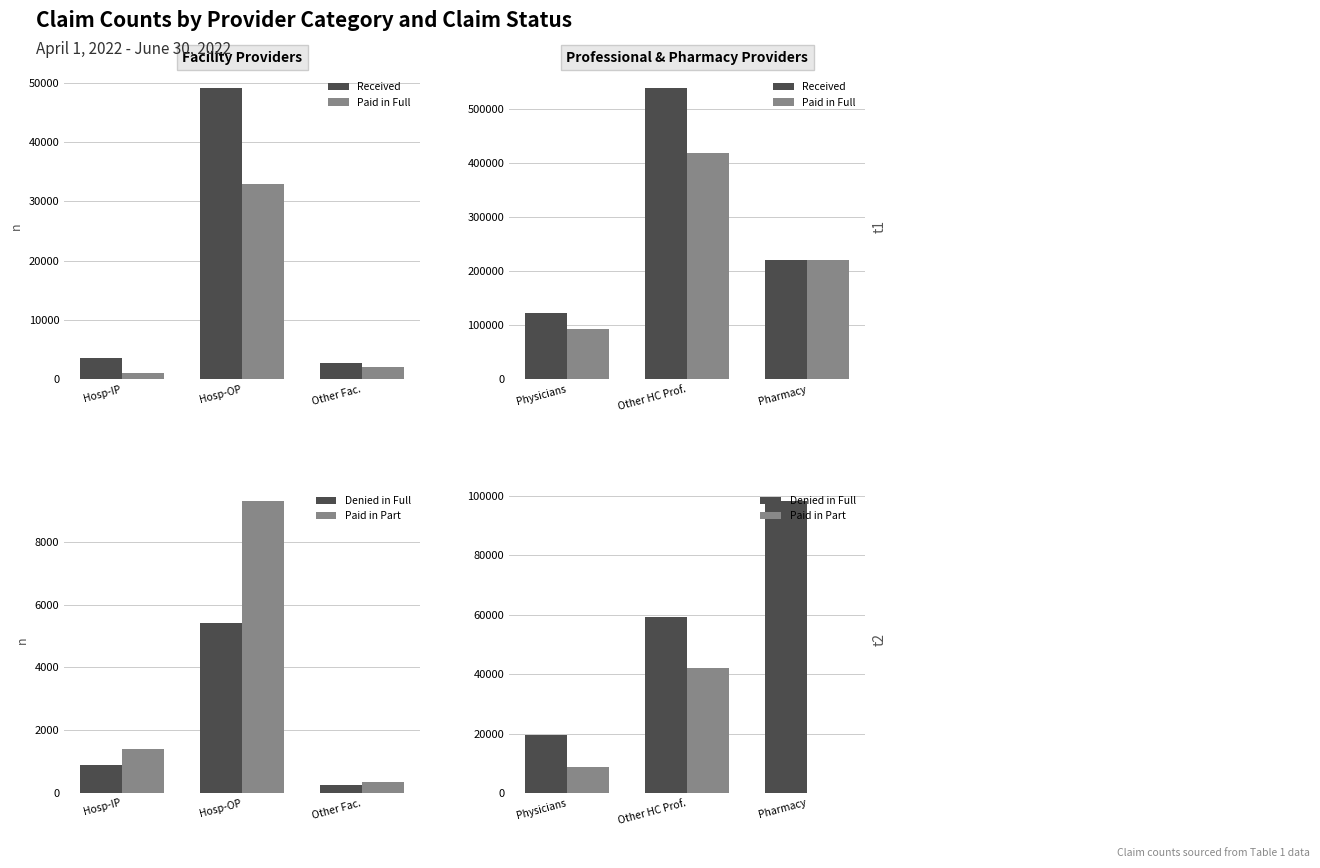

What position from the right is Physicians?

3